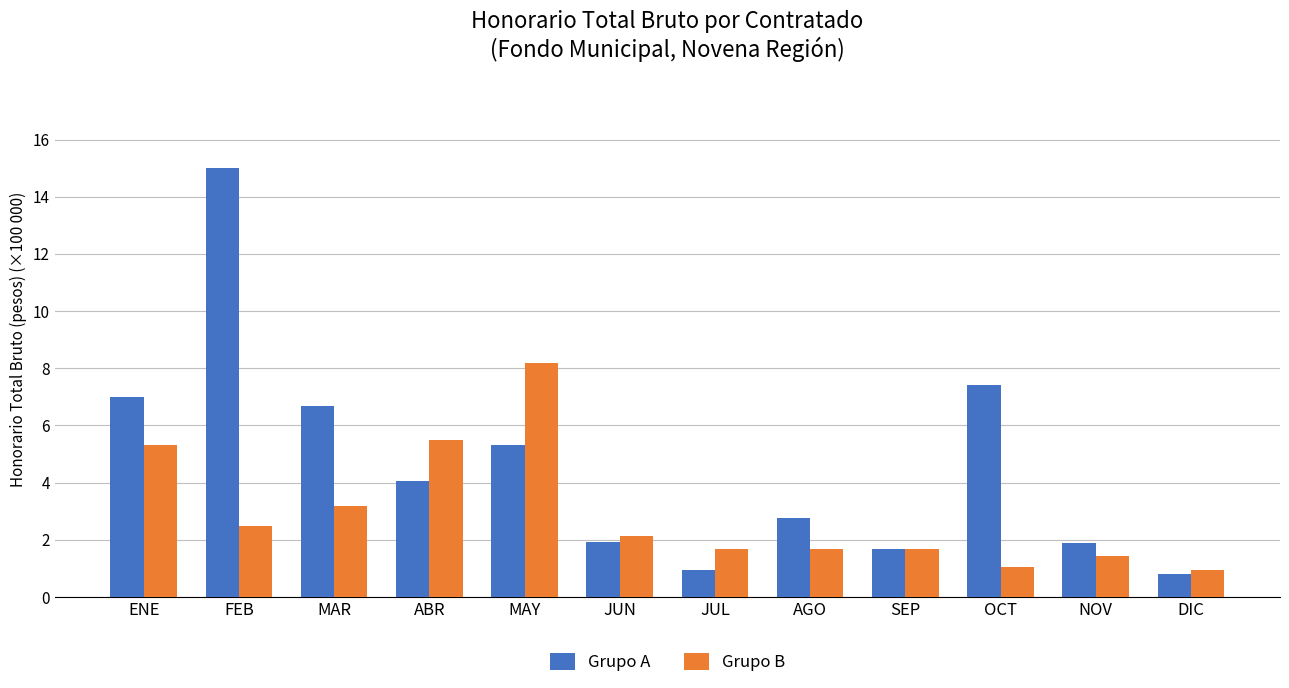

Read the Grupo A value at AGO.

2.8